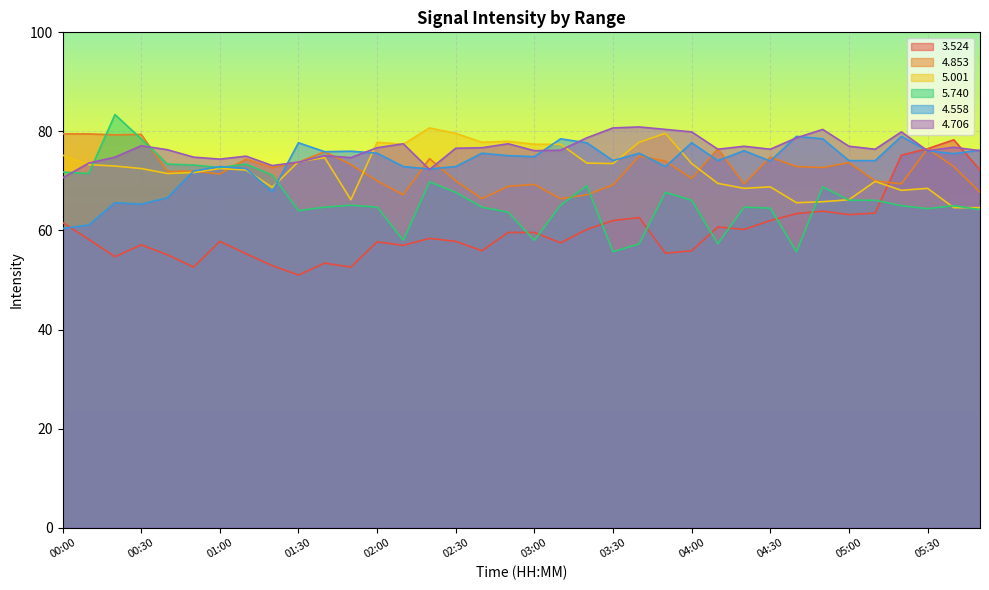

What is the total value across all series at 05:00?

420.3